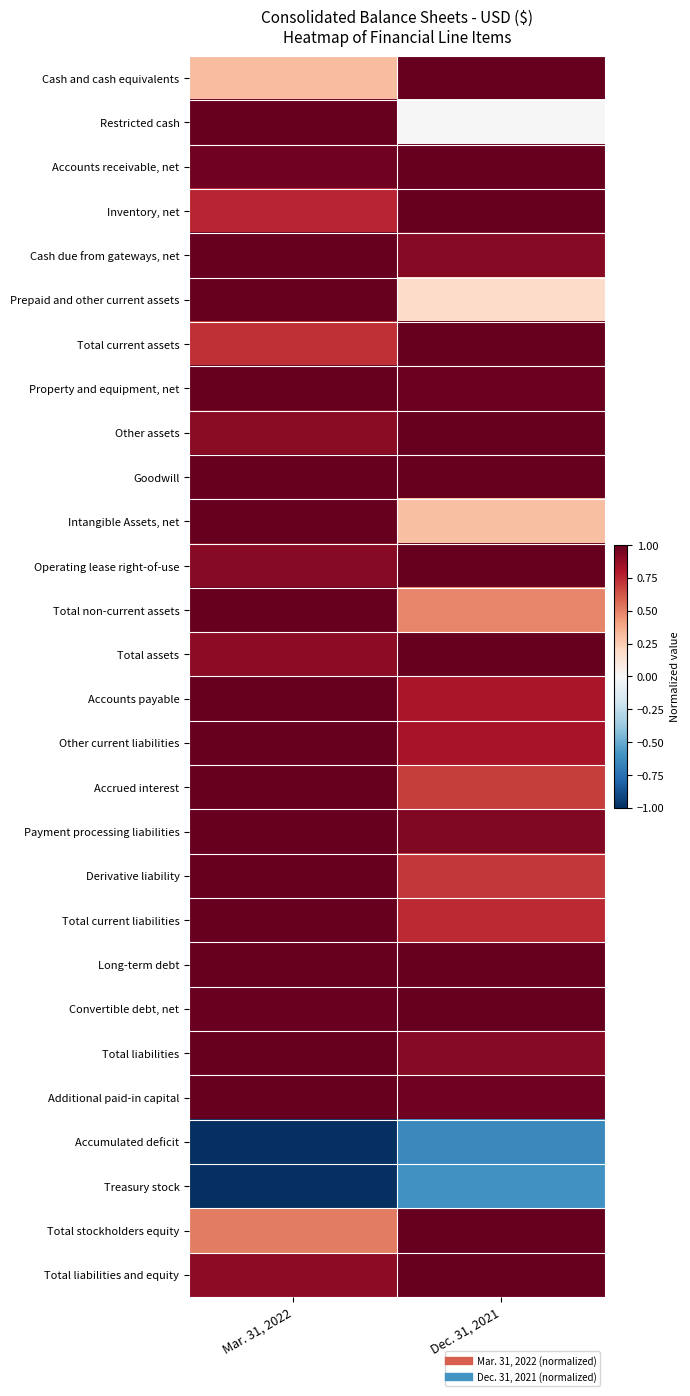

At which category is the sum across all series the highest?

Mar. 31, 2022